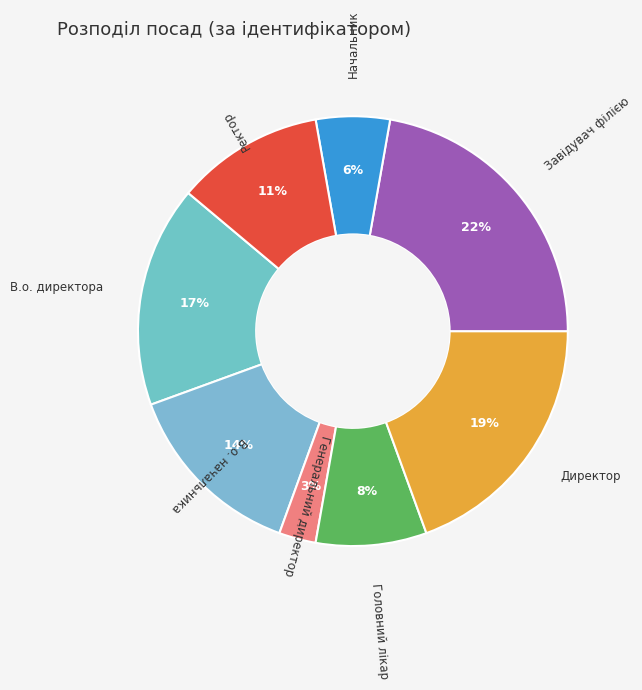

To the nearest percent, what is the difference between the largest and smallest slice percentages?

19%